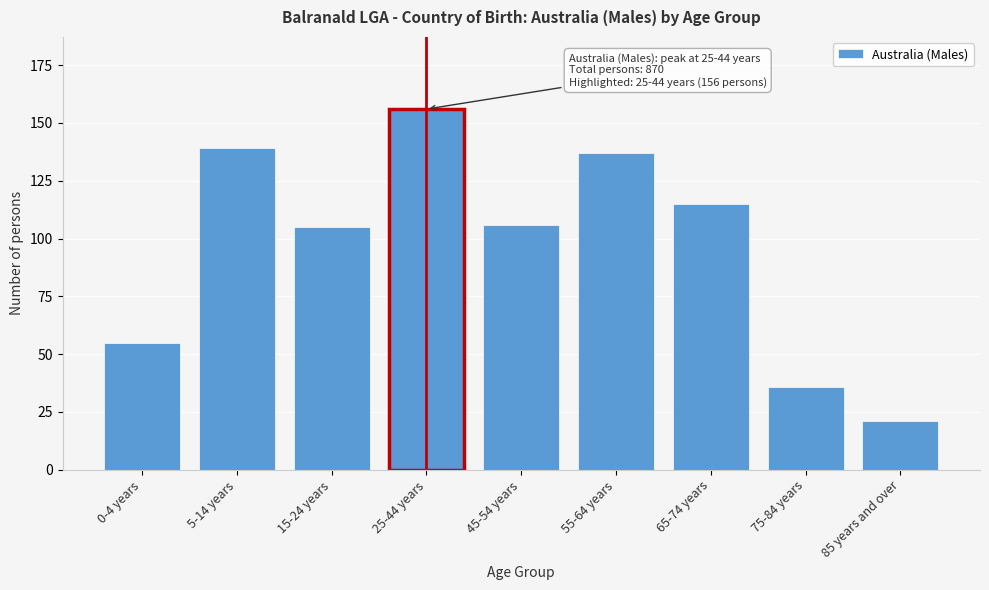

Reading left to right, list all the values displayed in this chart.

0-4 years=55	5-14 years=139	15-24 years=105	25-44 years=156	45-54 years=106	55-64 years=137	65-74 years=115	75-84 years=36	85 years and over=21